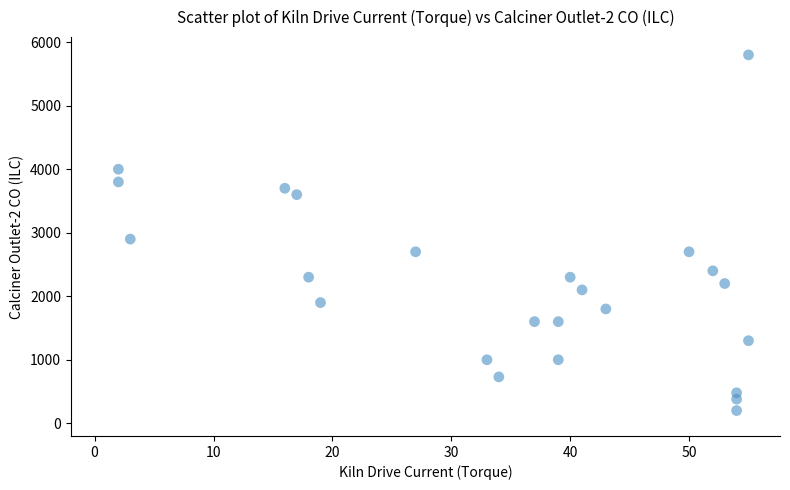

What is the range of X values (max minus min)?

53